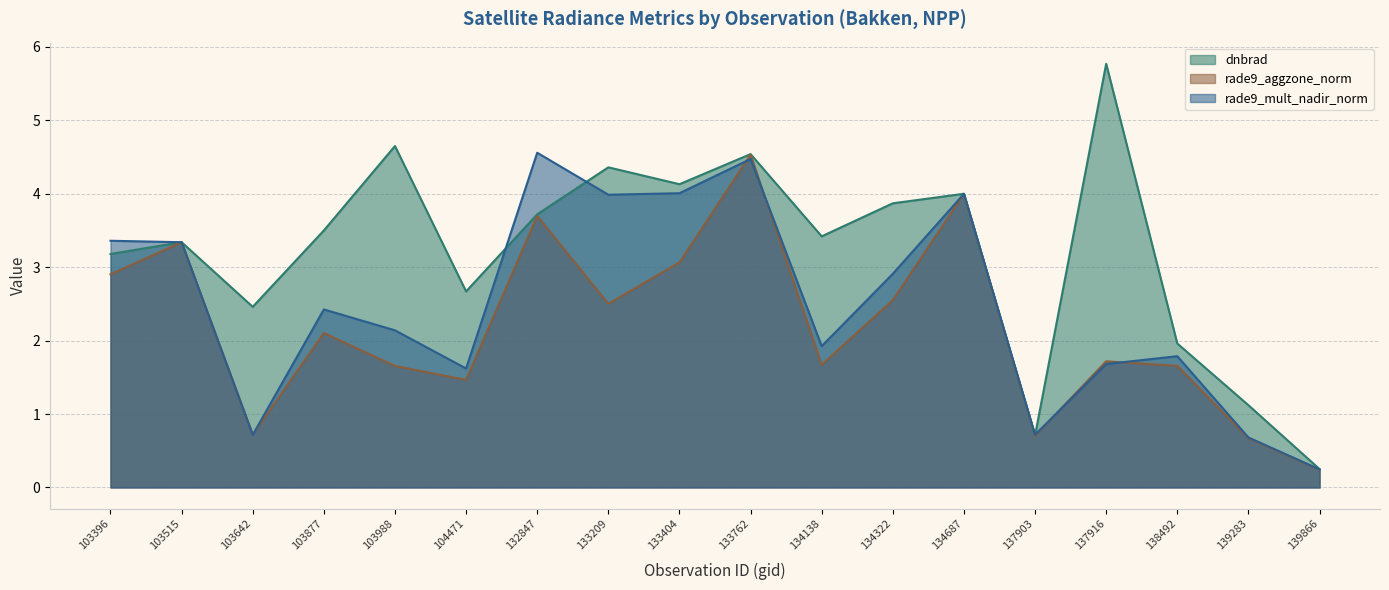

What is the average value of the rade9_aggzone_norm series?

2.2